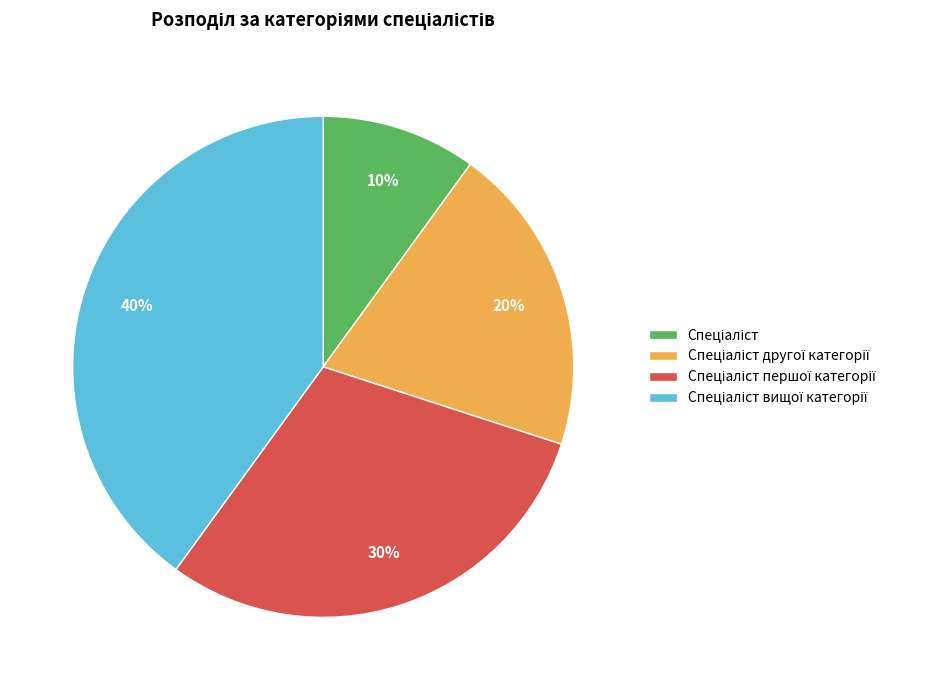

Does any single category account for the majority?

No